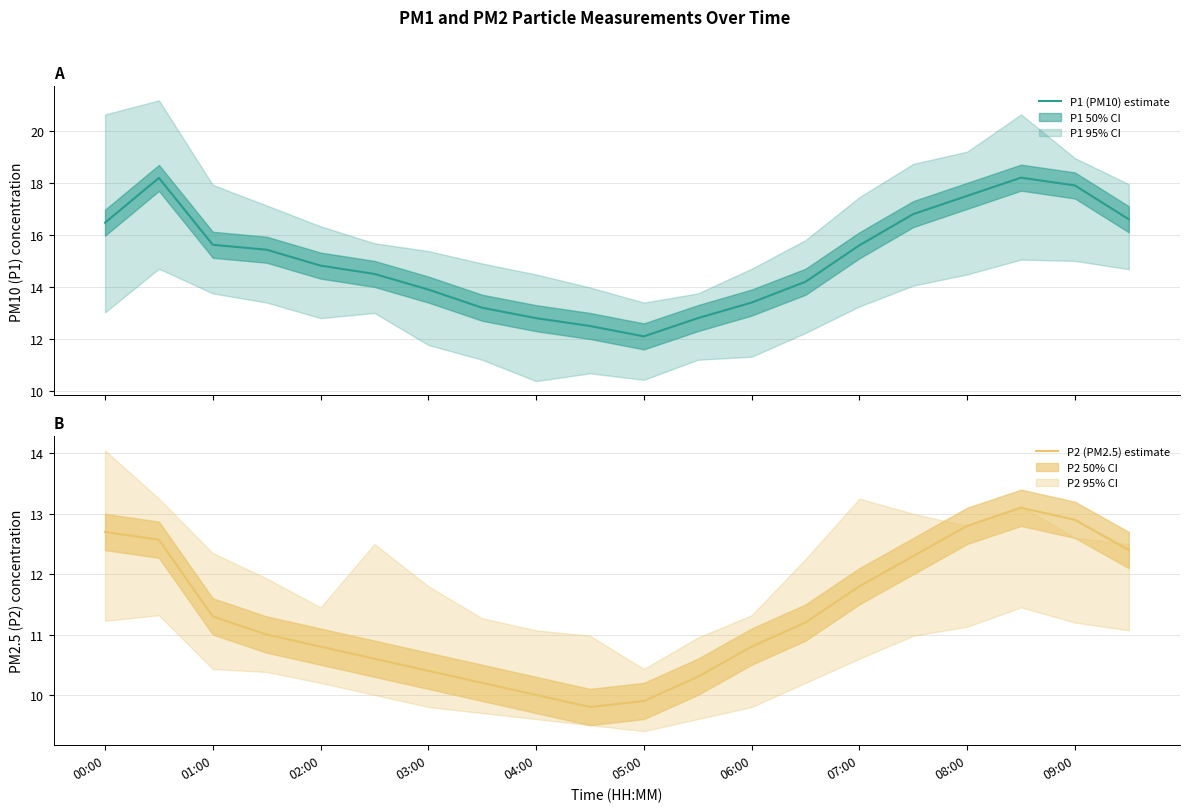

What is the approximate value of P2 (PM2.5) at 08:00?

12.8